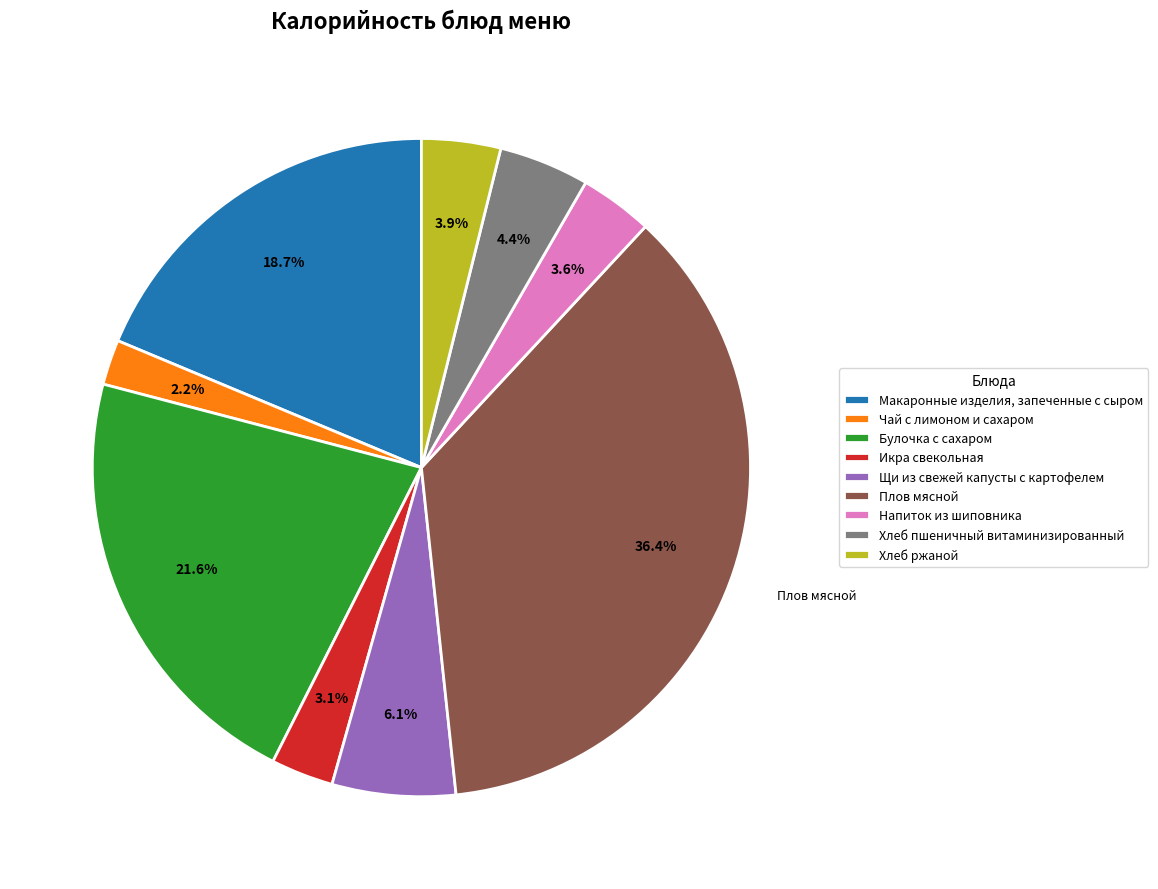

Approximately how many times larger is the value at Хлеб пшеничный витаминизированный compared to Напиток из шиповника?

1.2